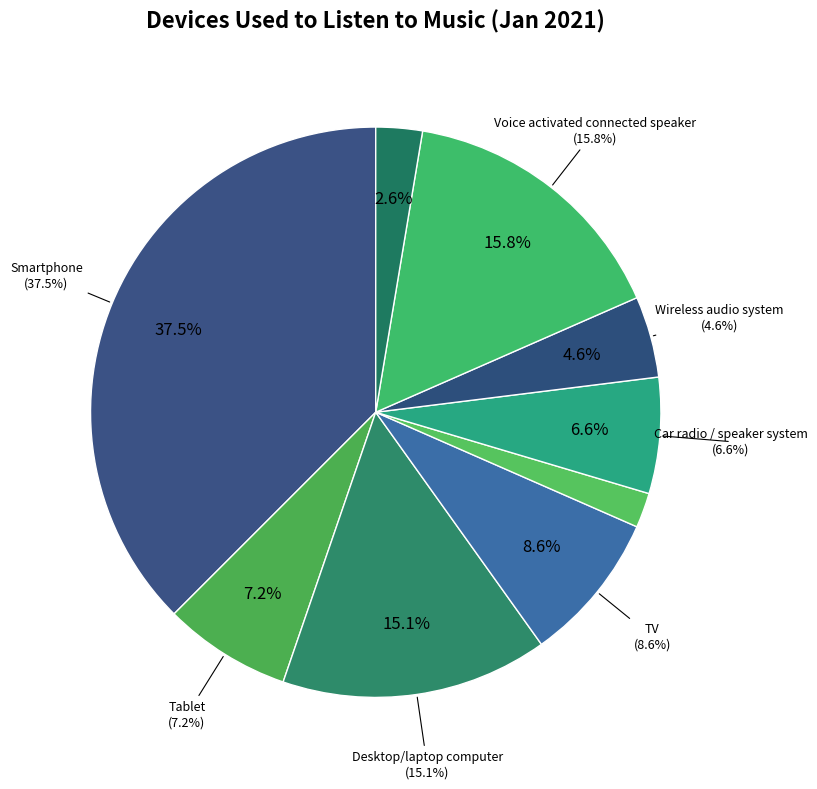

Which has a higher value, Other or Wireless audio system?

Wireless audio system